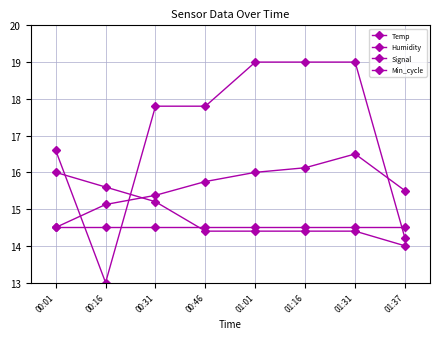

What is the sum of the Temp values at 01:01 and 00:46?

28.8